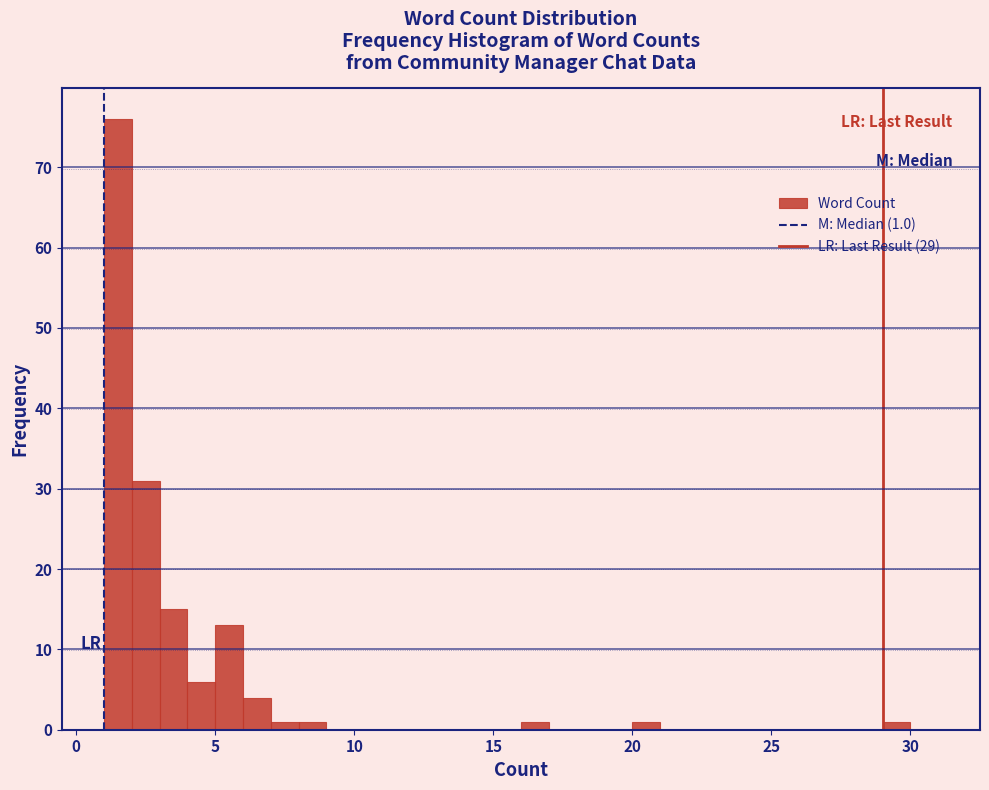

Around what value on the x-axis is the tallest bar? Give the approximate position of its centre, as read against the axis.

1.5